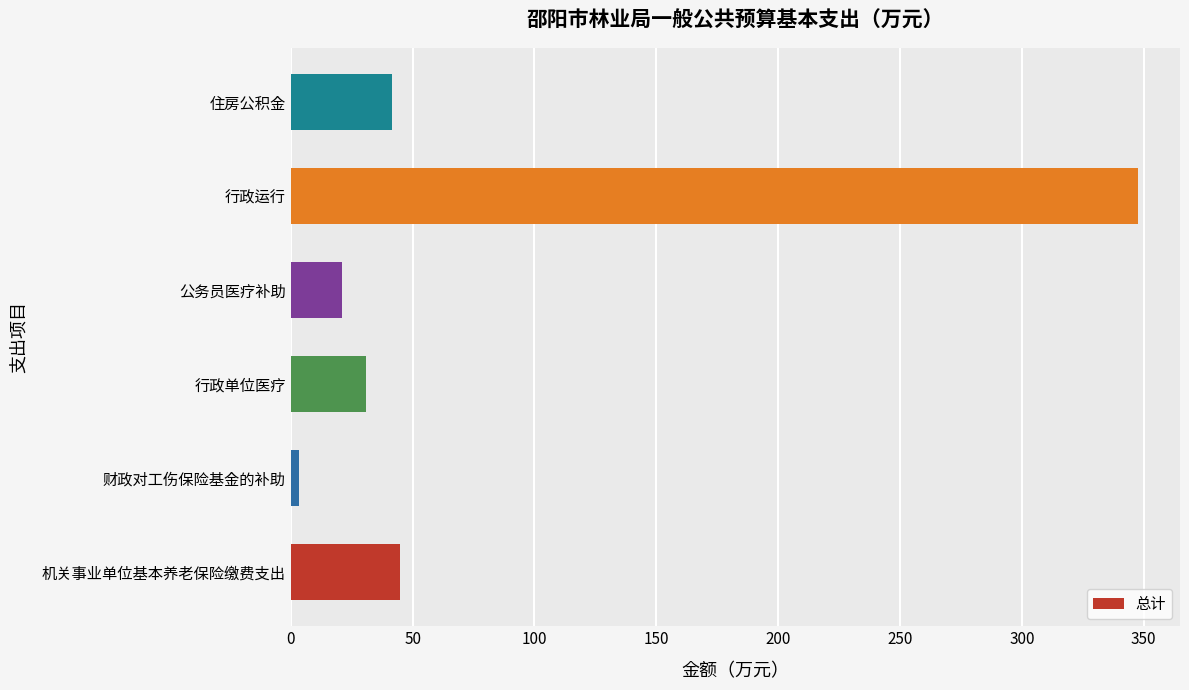

What is the difference between the second highest and second lowest values?

23.7